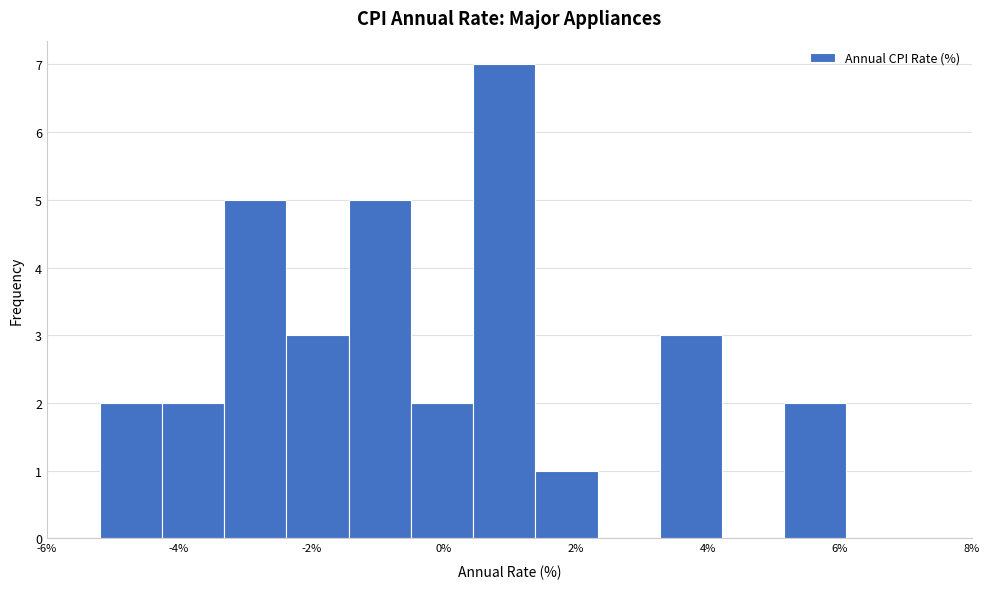

How tall is the bar that spans -1.4 to -0.4 on the x-axis? Neither the bar edges nor the heights are printed on the chart, so give them approximately, as read against the axes.

5